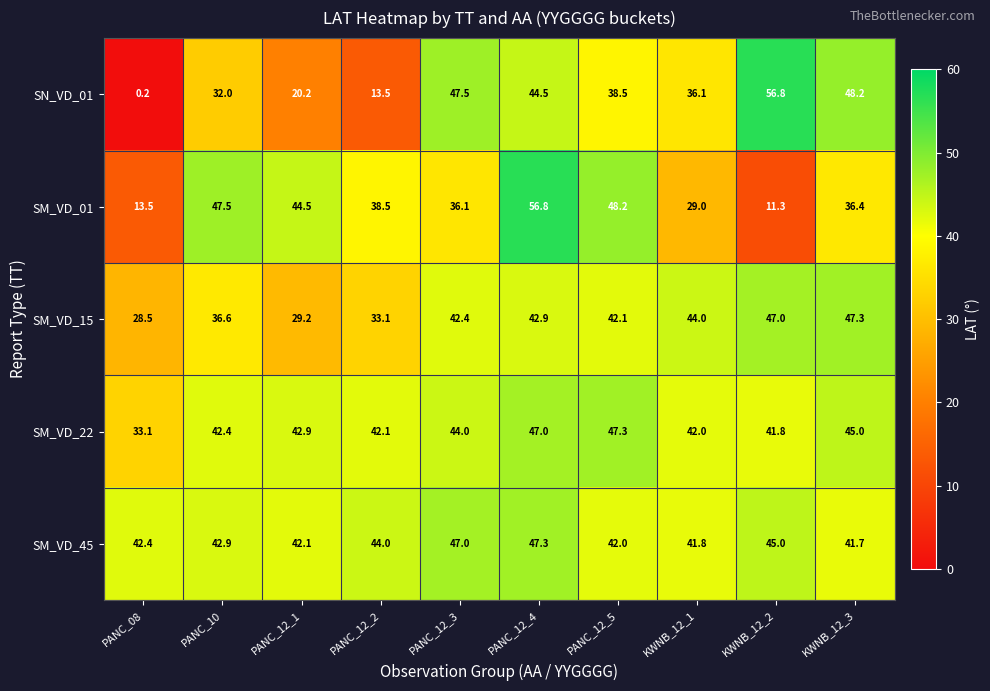

The SM_VD_01 series shows 13.5 at PANC_08. True or false?

True